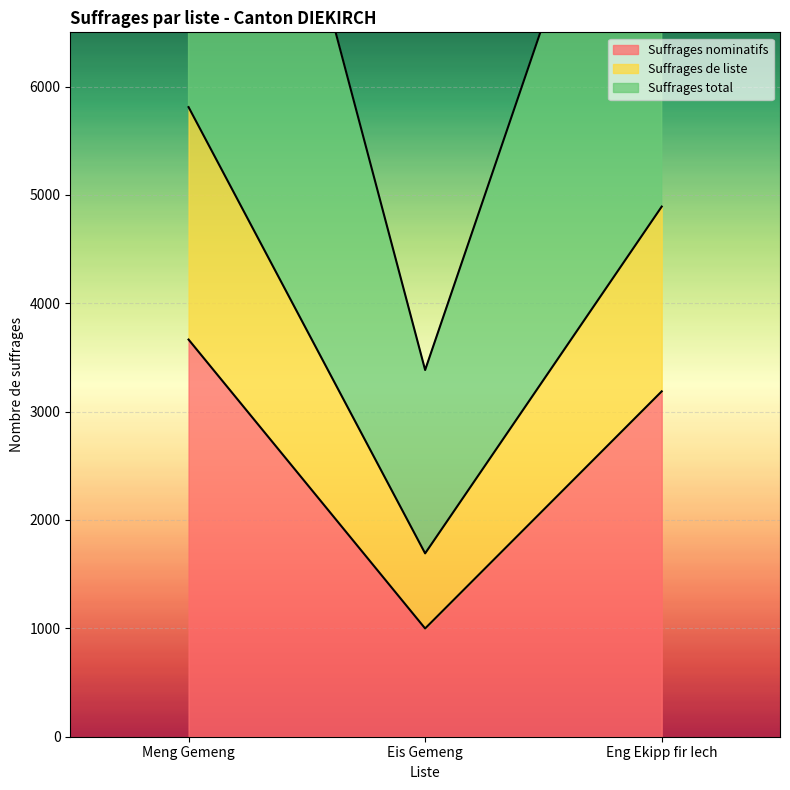

The value of Suffrages de liste at Eng Ekipp fir Iech is 4892. True or false?

True